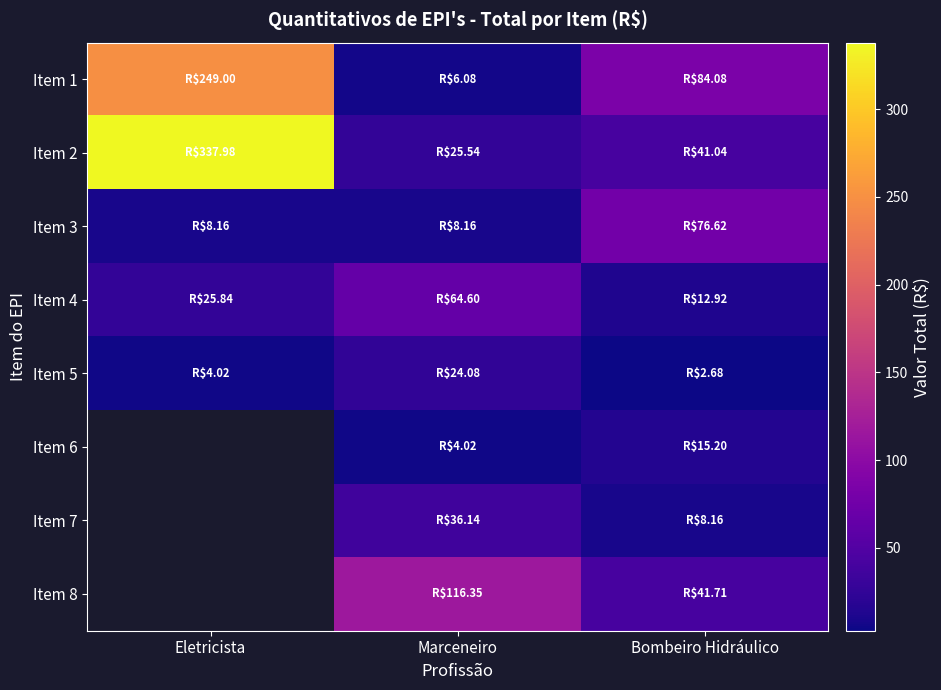

What is the approximate value of Item 5 at Marceneiro?

24.1